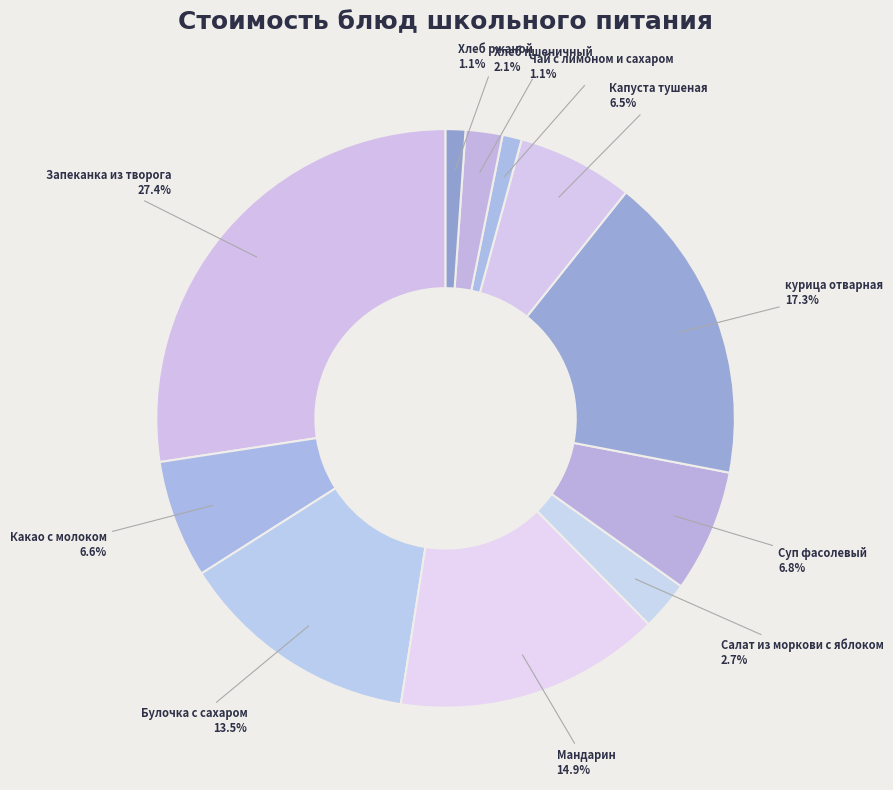

How many slices are in this pie chart?

11